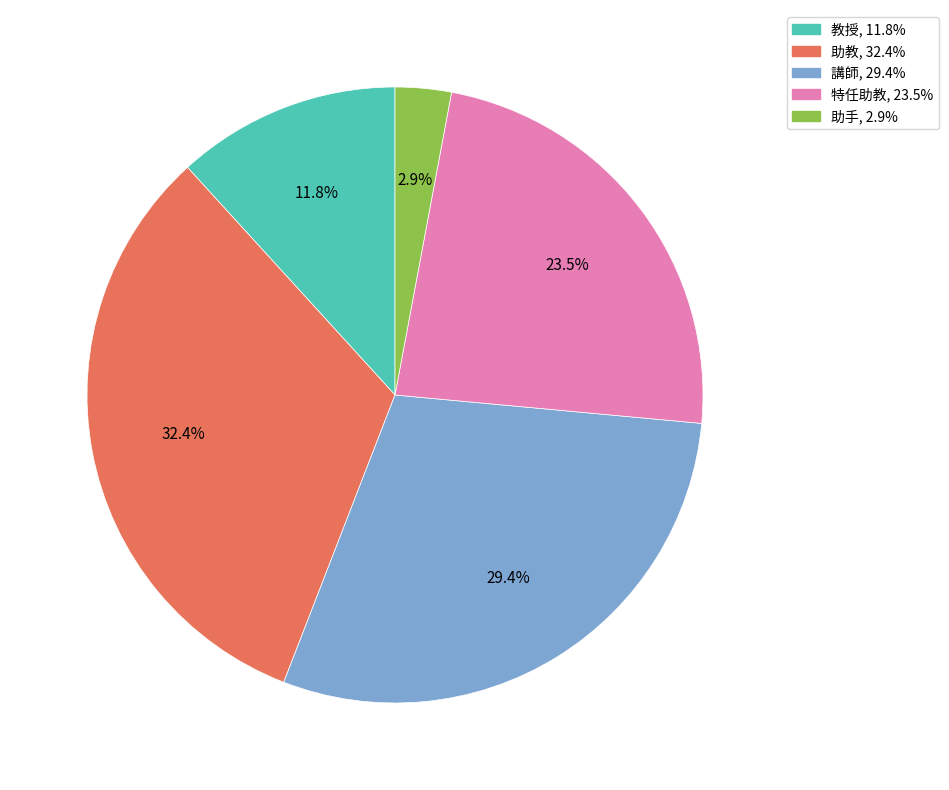

Is there a majority slice in this chart?

No